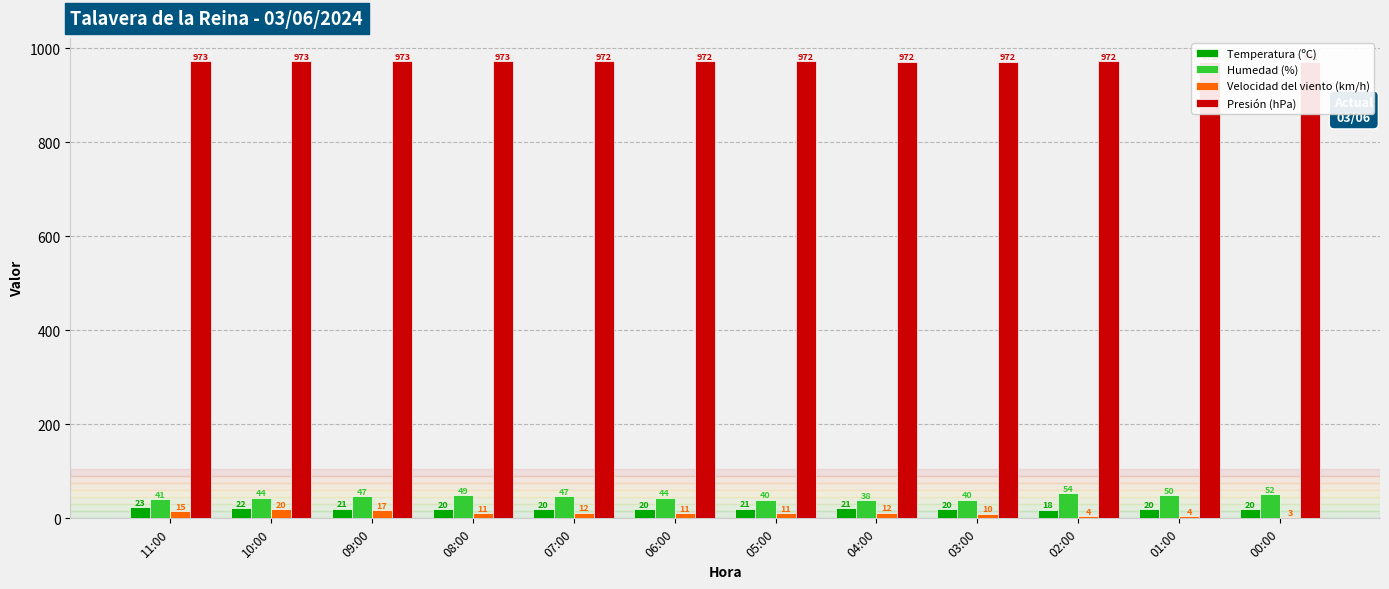

Reading left to right, extract all data points from this chart.

Temperatura (ºC): 23.3	22.0	20.9	19.5	19.5	19.8	20.6	21.0	20.4	18.4	20.0	20.2
Humedad (%): 41.0	44.0	47.0	49.0	47.0	44.0	40.0	38.0	40.0	54.0	50.0	52.0
Velocidad del viento (km/h): 15.0	20.0	17.0	11.0	12.0	11.0	11.0	12.0	10.0	4.0	4.0	3.0
Presión (hPa): 973.1	973.1	972.8	972.7	972.2	971.6	971.6	971.5	971.5	971.8	971.2	971.1